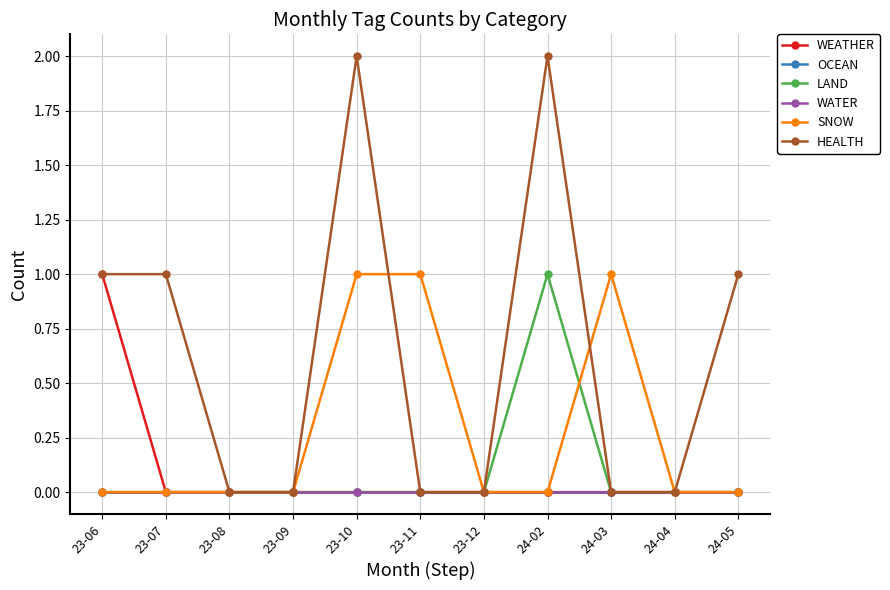

Does the chart have visible grid lines?

Yes